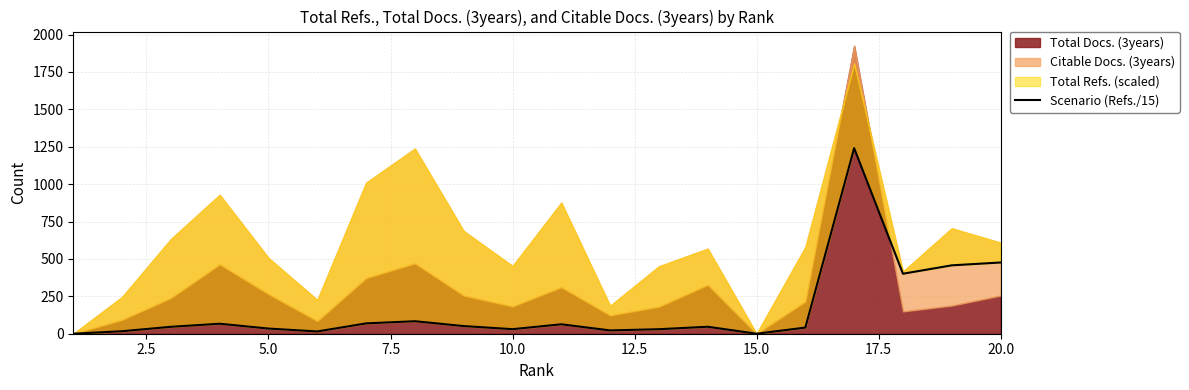

How many values are above zero?

18